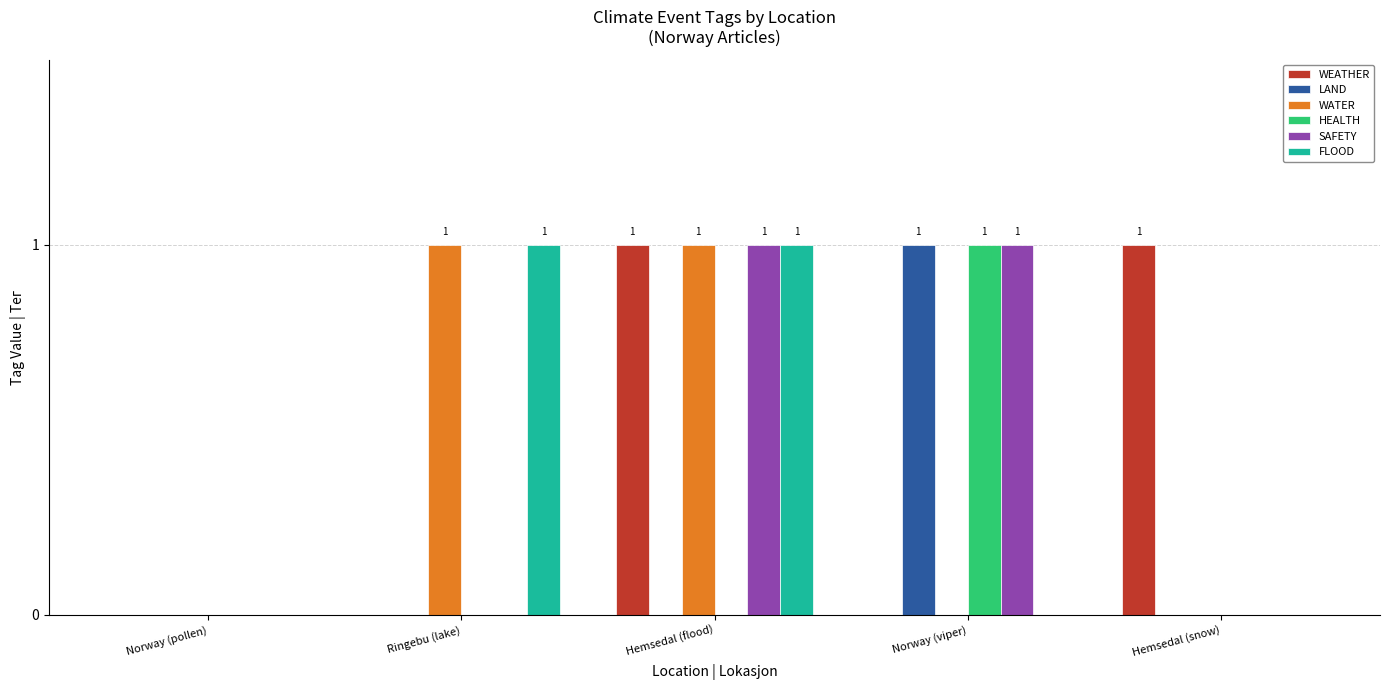

Does the chart contain stacked bars?

No